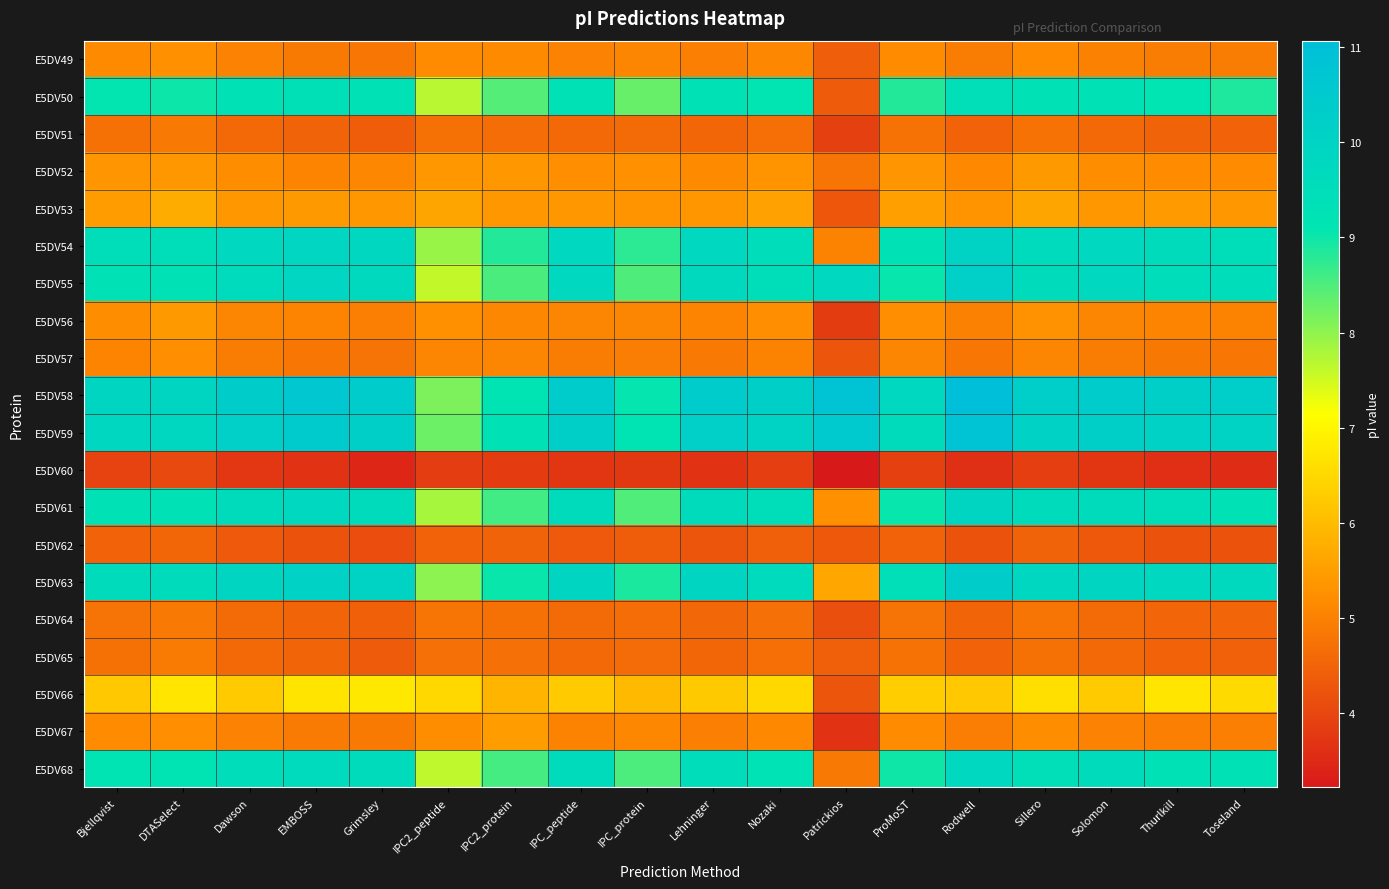

What is the total value across all series at Thurlkill?

135.4